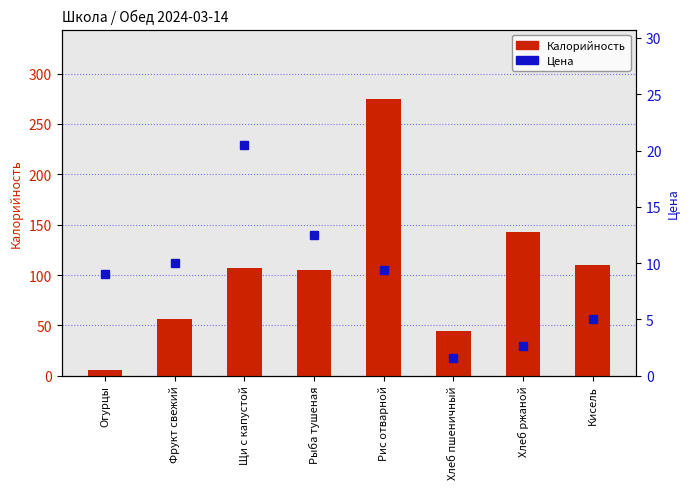

What is the sum of the Цена values at Кисель and Огурцы?

14.0